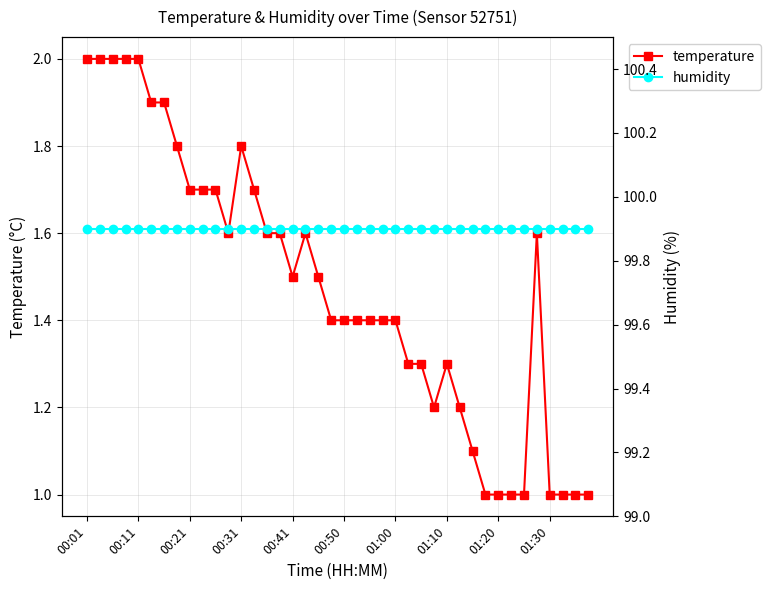

Reading right to left, extract all data points from this chart.

temperature: 1.0	1.0	1.0	1.0	1.6	1.0	1.0	1.0	1.0	1.1	1.2	1.3	1.2	1.3	1.3	1.4	1.4	1.4	1.4	1.4	1.4	1.5	1.6	1.5	1.6	1.6	1.7	1.8	1.6	1.7	1.7	1.7	1.8	1.9	1.9	2.0	2.0	2.0	2.0	2.0
humidity: 99.9	99.9	99.9	99.9	99.9	99.9	99.9	99.9	99.9	99.9	99.9	99.9	99.9	99.9	99.9	99.9	99.9	99.9	99.9	99.9	99.9	99.9	99.9	99.9	99.9	99.9	99.9	99.9	99.9	99.9	99.9	99.9	99.9	99.9	99.9	99.9	99.9	99.9	99.9	99.9